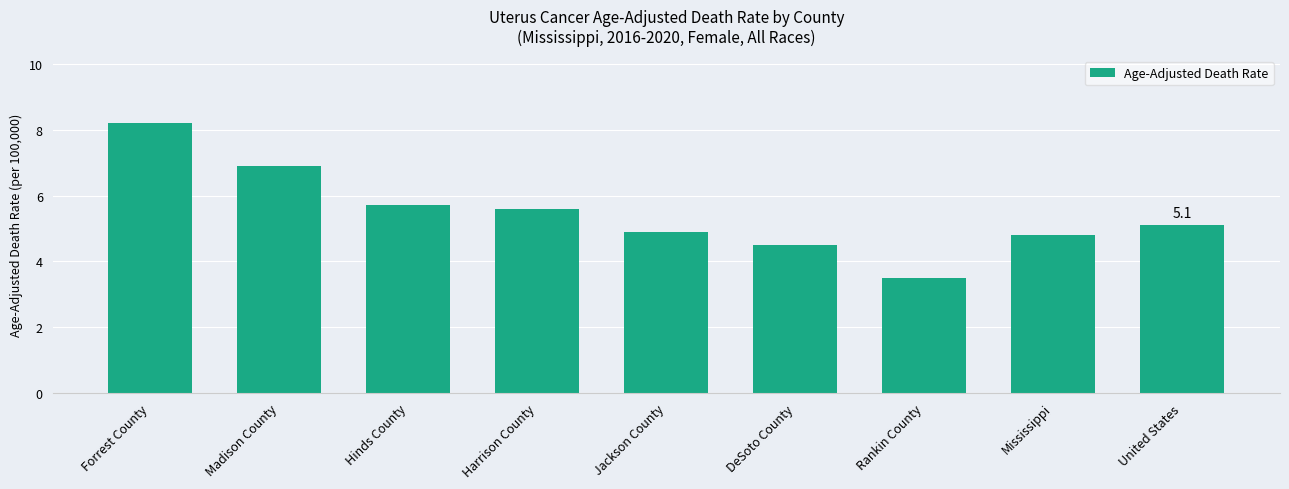

Reading left to right, transcribe all the data shown in this chart.

Forrest County=8.2	Madison County=6.9	Hinds County=5.7	Harrison County=5.6	Jackson County=4.9	DeSoto County=4.5	Rankin County=3.5	Mississippi=4.8	United States=5.1